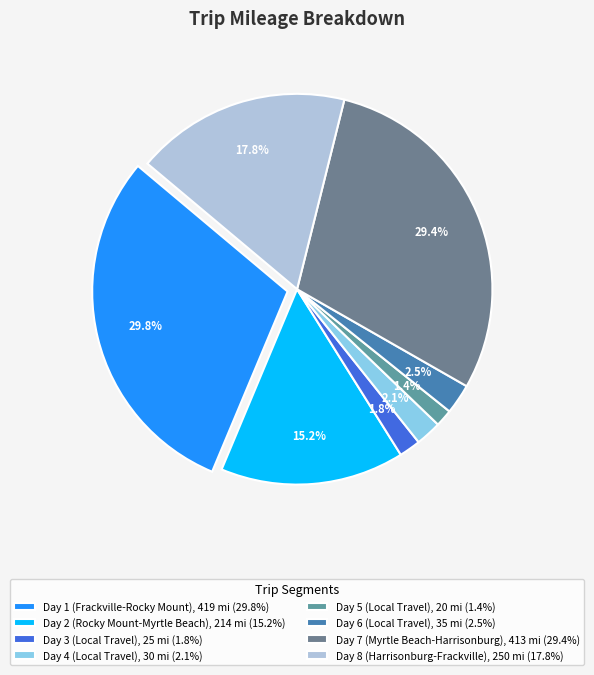

Is there any slice that represents more than half of the pie?

No